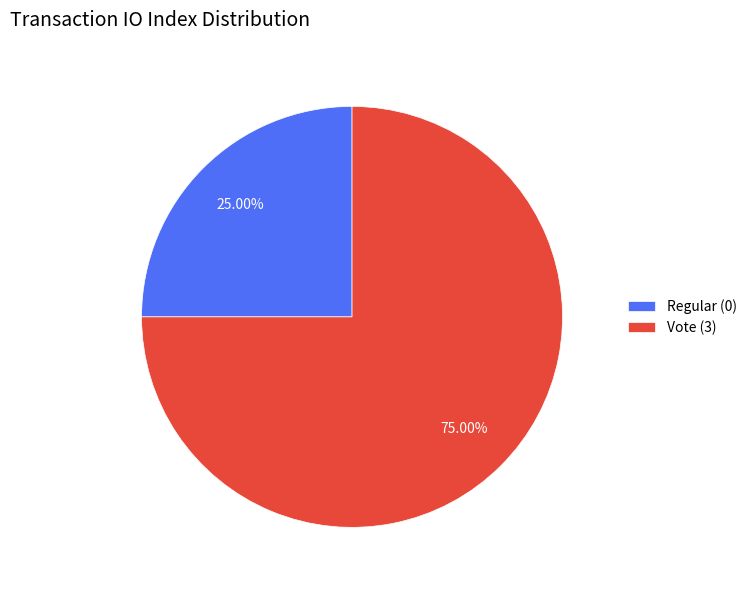

To the nearest percent, what percentage of the pie is Vote (3)?

75%